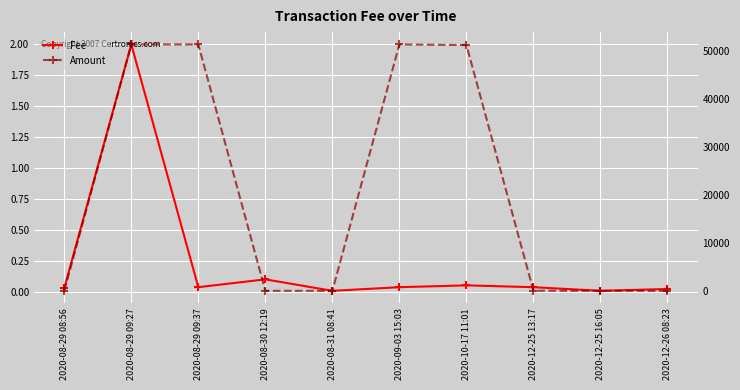

Reading left to right, extract all data points from this chart.

Fee: 0.0	2.0	0.0	0.1	0.0	0.0	0.1	0.0	0.0	0.0
Amount: 0.0	51323.9	51323.8	0.0	0.1	51323.8	51200.0	24.0	0.0	0.0